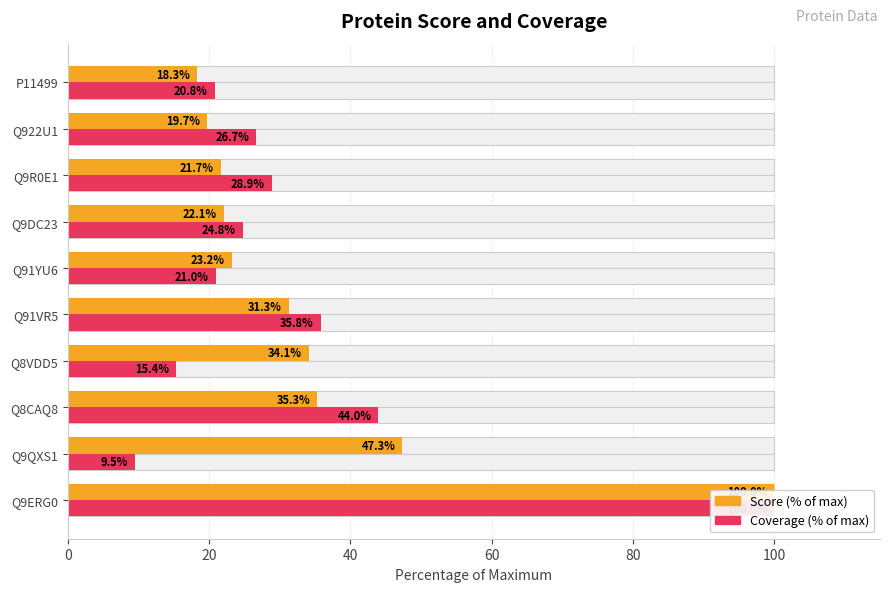

What is the smallest value displayed?

9.5